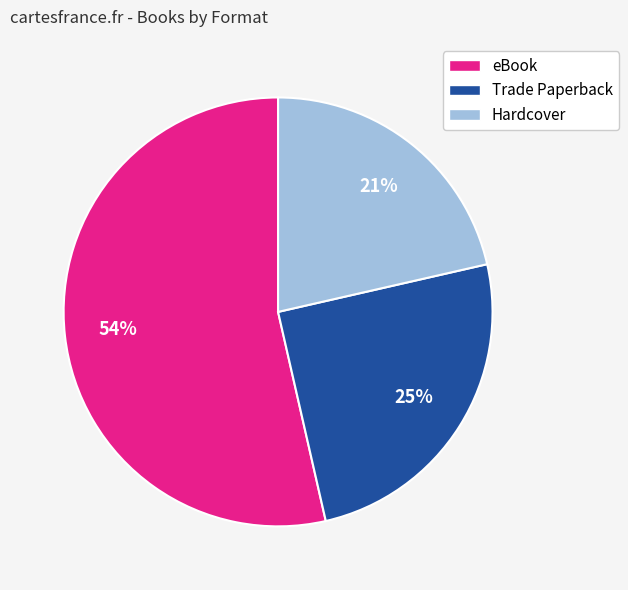

To the nearest percent, what is the average slice percentage?

33%